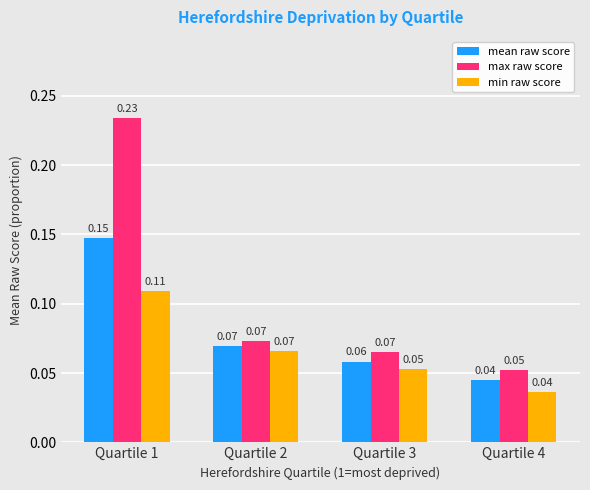

What is the sum of all max raw score values?

0.4